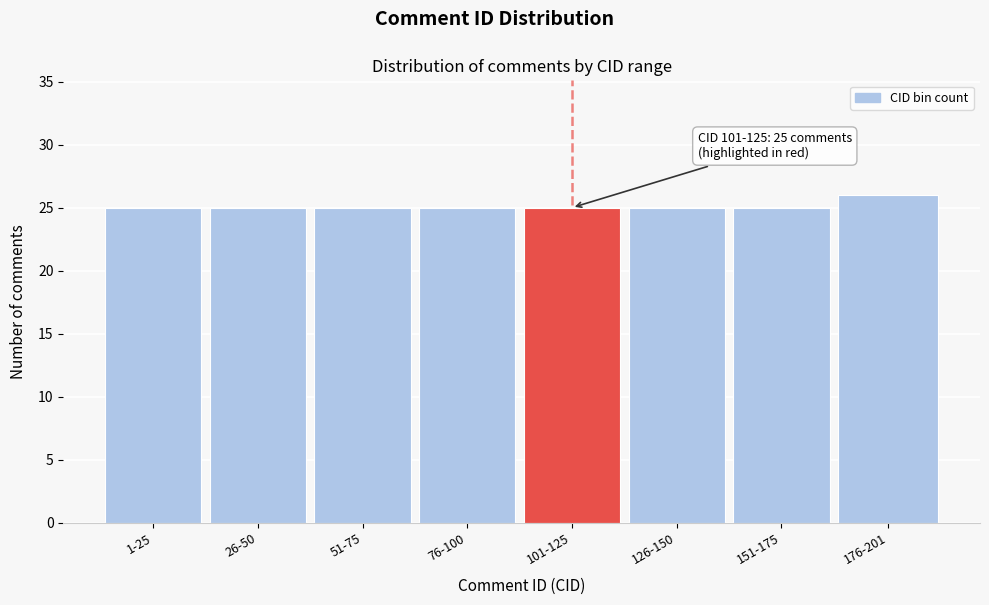

Reading right to left, what are all the values shown in this chart?

26	25	25	25	25	25	25	25